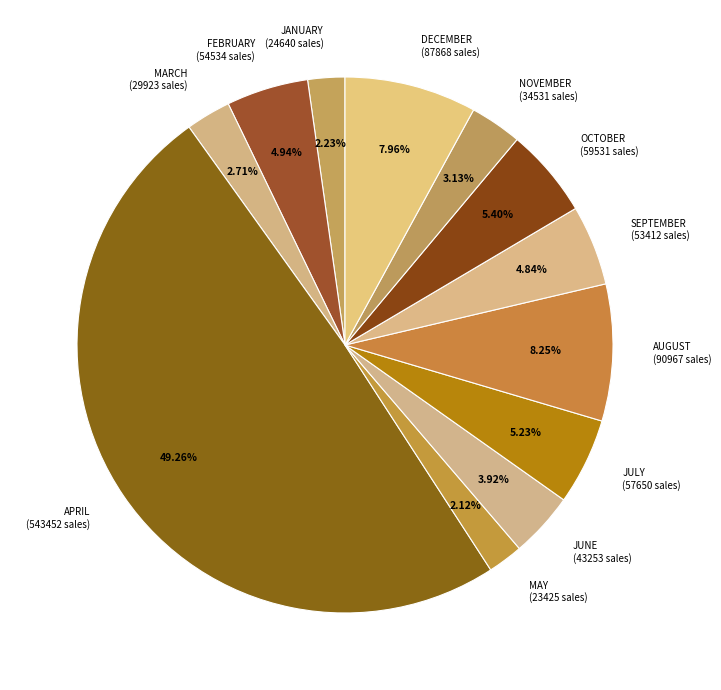

Is FEBRUARY the majority of the pie?

No